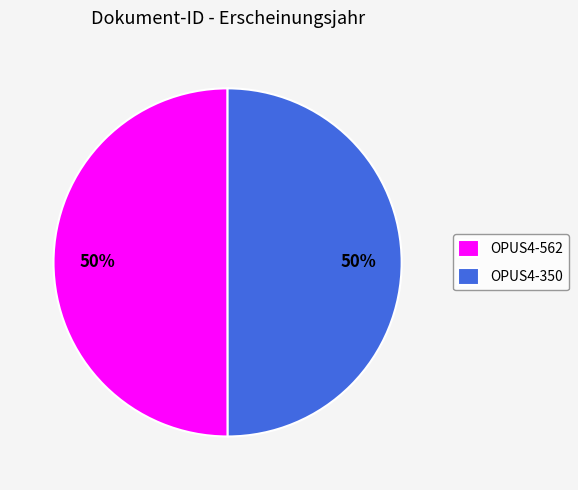

To the nearest percent, what percentage of the pie is OPUS4-562?

50%